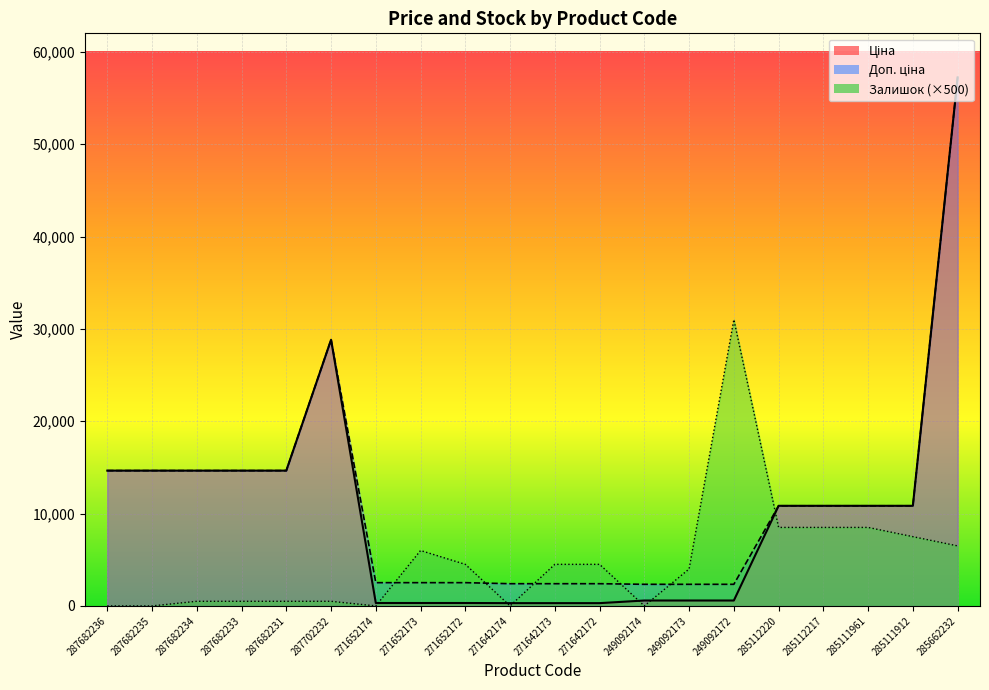

The value of Доп. ціна at 249092174 is 1624.9. True or false?

False